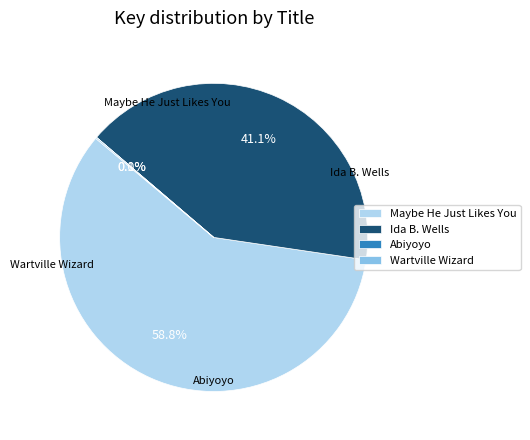

Which category has the biggest portion of the pie?

Maybe He Just Likes You